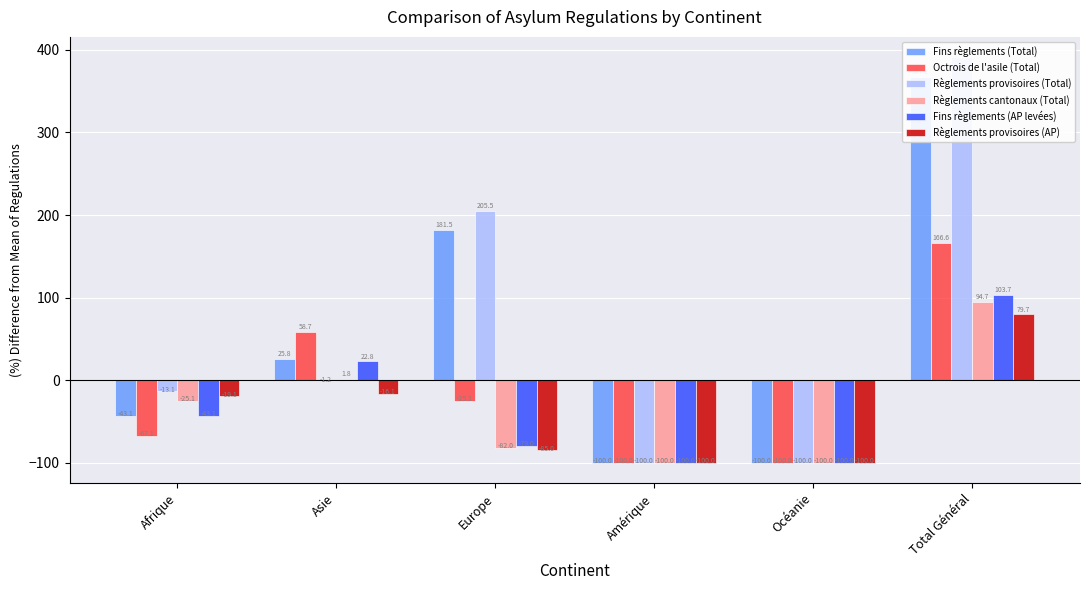

Which series has the largest range (max minus min)?

Règlements provisoires (Total)